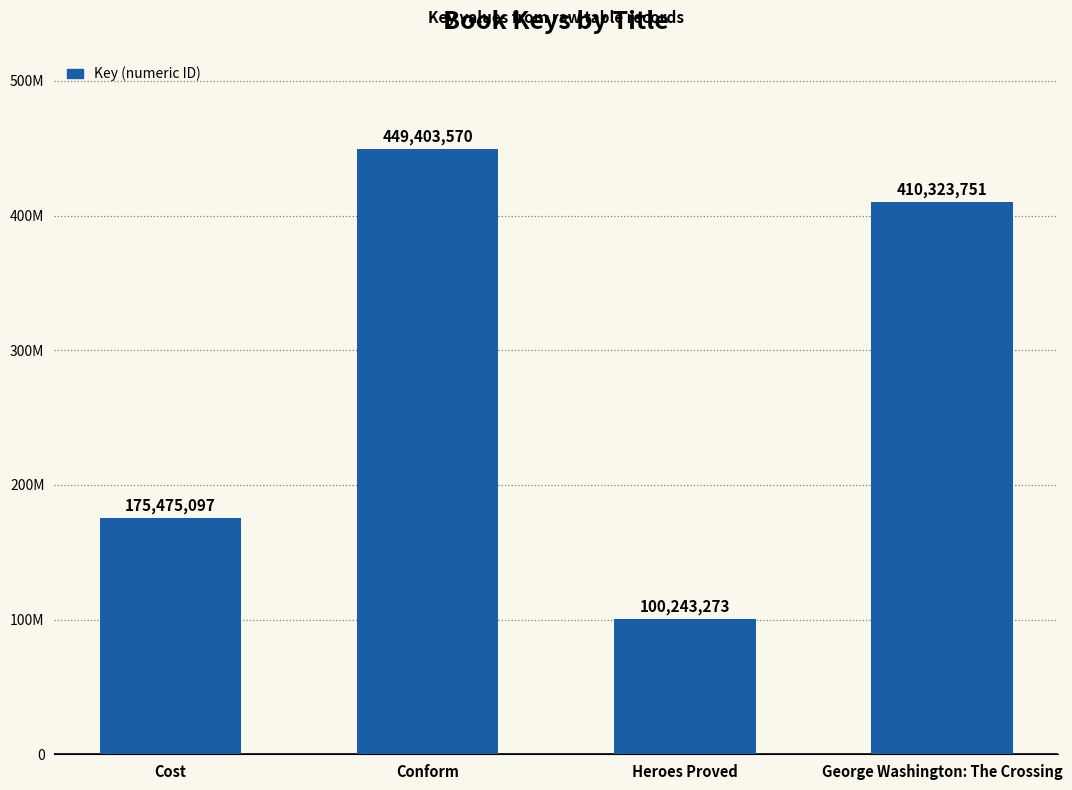

Does the chart contain any negative values?

No